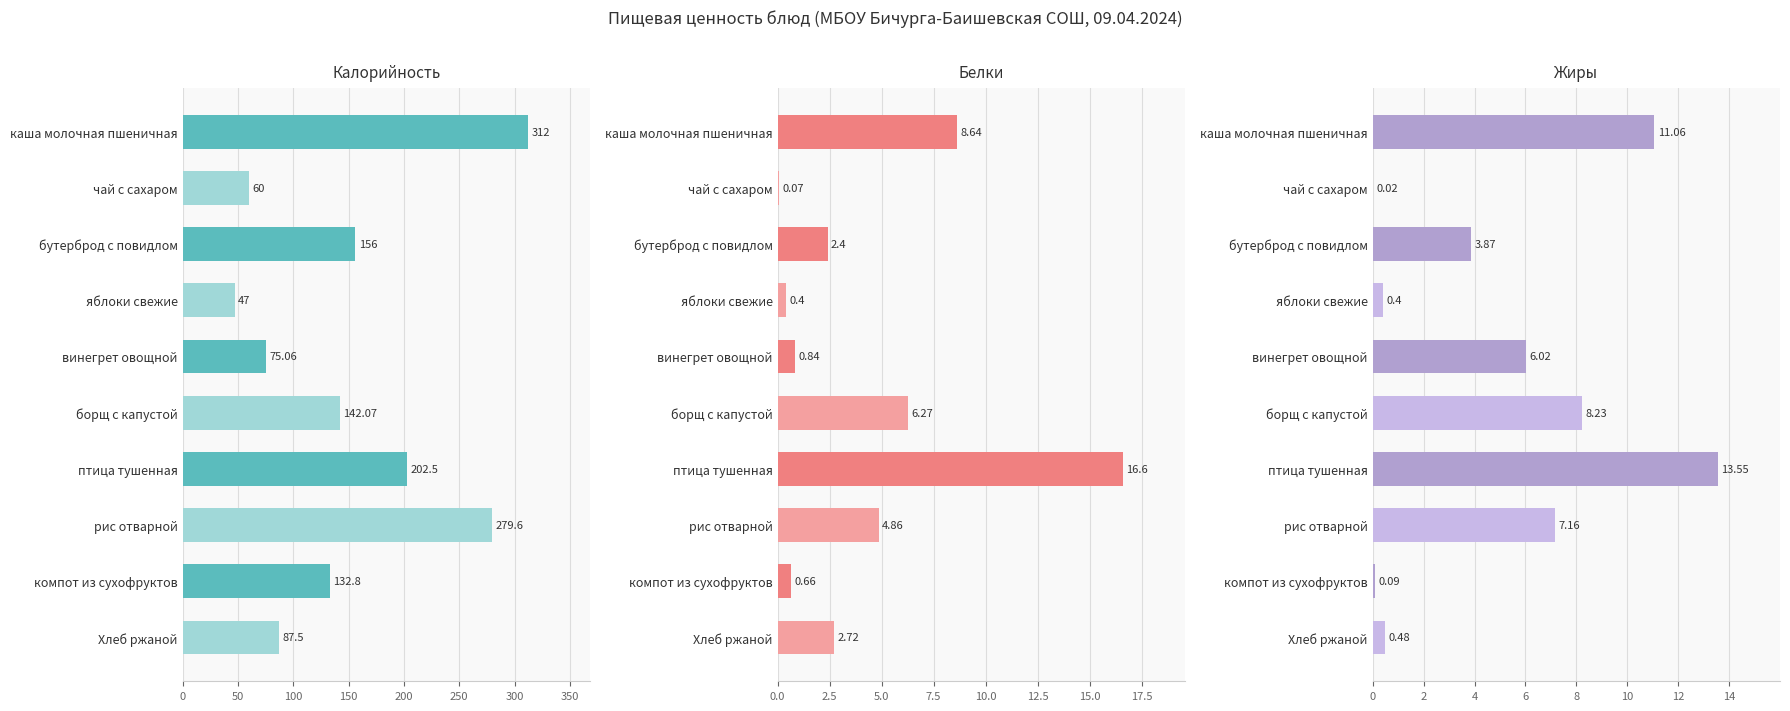

Reading left to right, what are all the values shown in this chart?

Калорийность: 312.0	60.0	156.0	47.0	75.1	142.1	202.5	279.6	132.8	87.5
Белки: 8.6	0.1	2.4	0.4	0.8	6.3	16.6	4.9	0.7	2.7
Жиры: 11.1	0.0	3.9	0.4	6.0	8.2	13.6	7.2	0.1	0.5